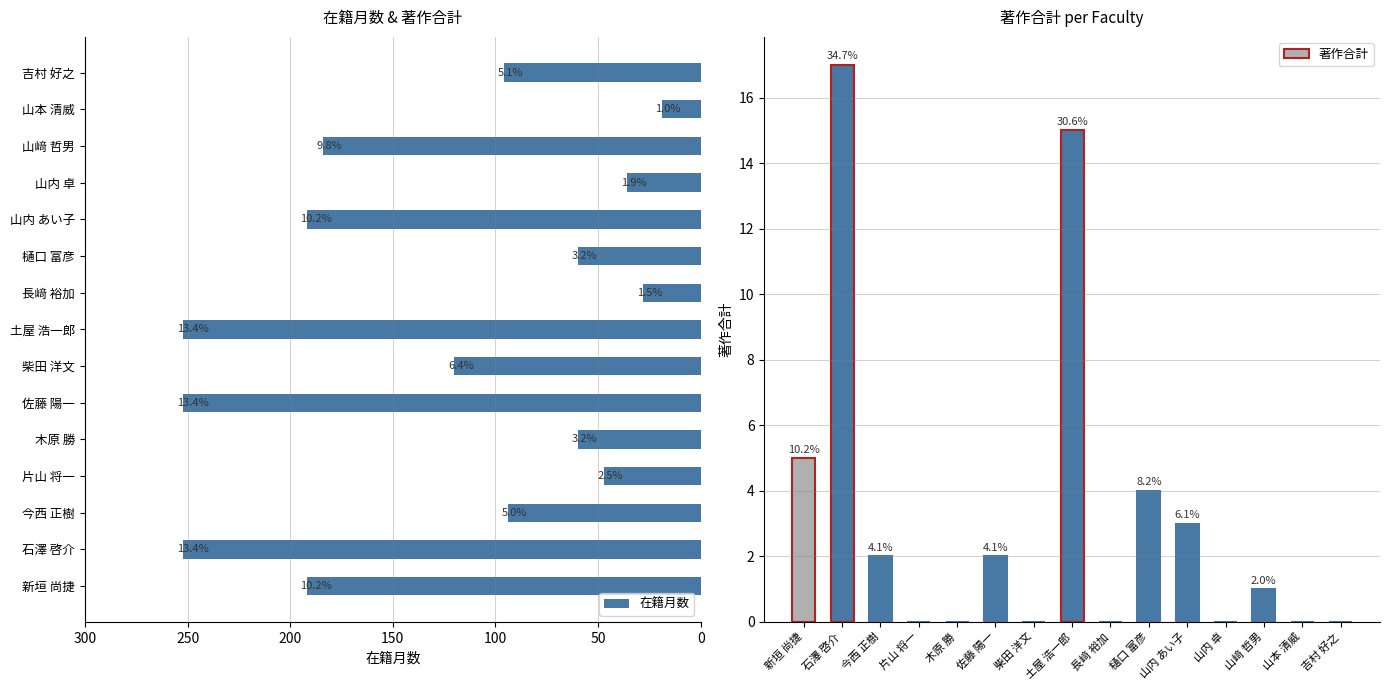

Reading right to left, list all the values displayed in this chart.

在籍月数: 96	19	184	36	192	60	28	252	120	252	60	47	94	252	192
著作合計: 0	0	1	0	3	4	0	15	0	2	0	0	2	17	5